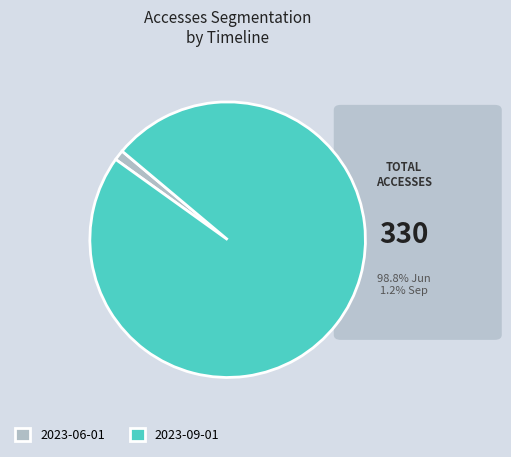

Count the number of slices in the pie.

2